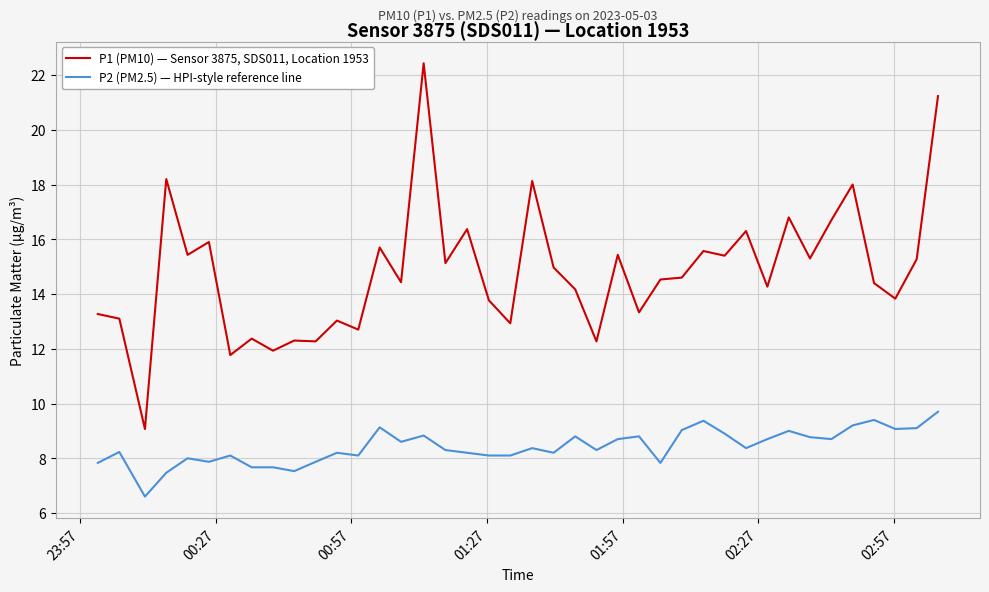

What is the maximum value for P2 (PM2.5) — HPI-style reference line?

9.7